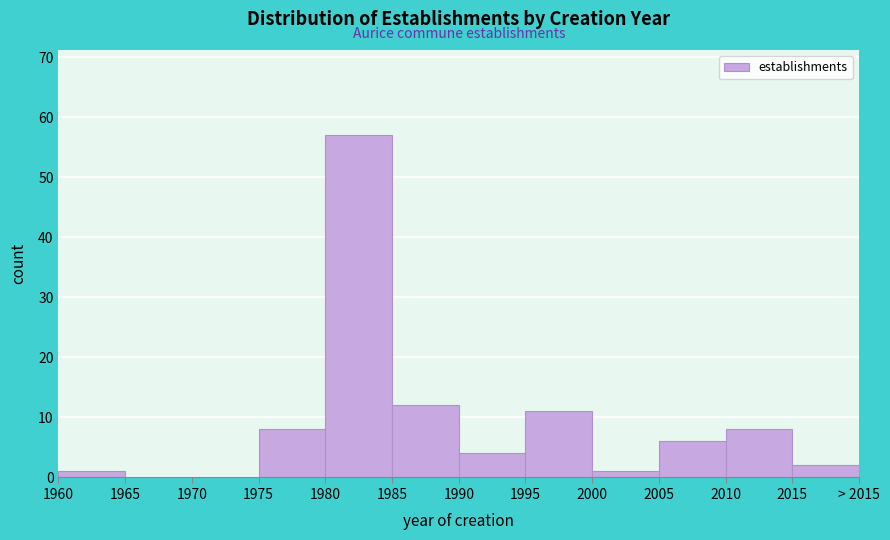

Reading left to right, list all the values displayed in this chart.

1960=1	1965=0	1970=0	1975=8	1980=57	1985=12	1990=4	1995=11	2000=1	2005=6	2010=8	2015=2